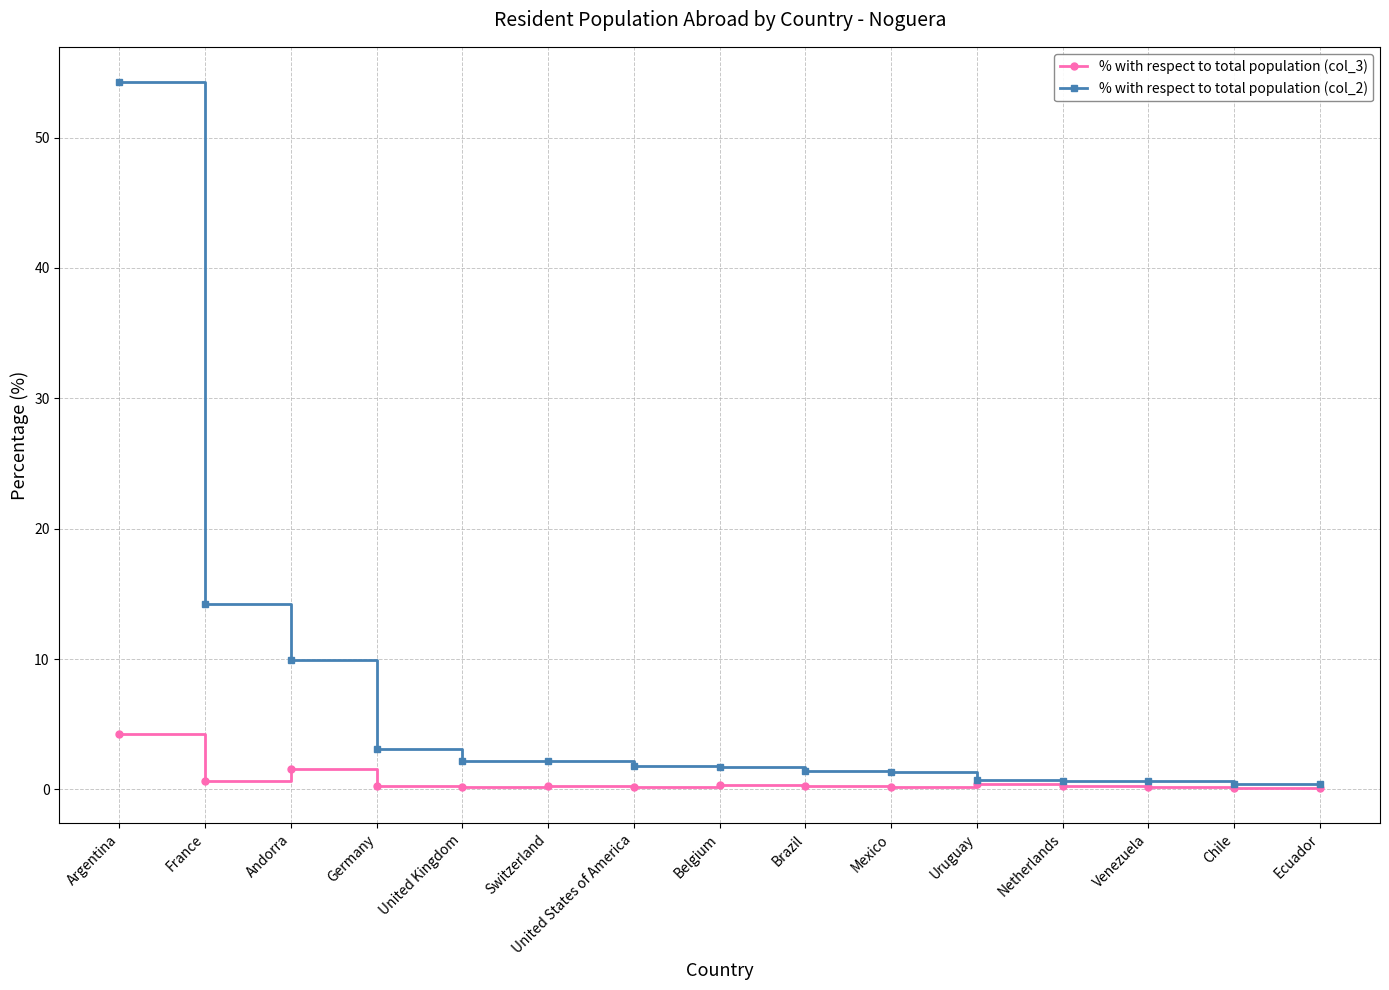

What is the minimum value for % with respect to total population (col_3)?

0.1